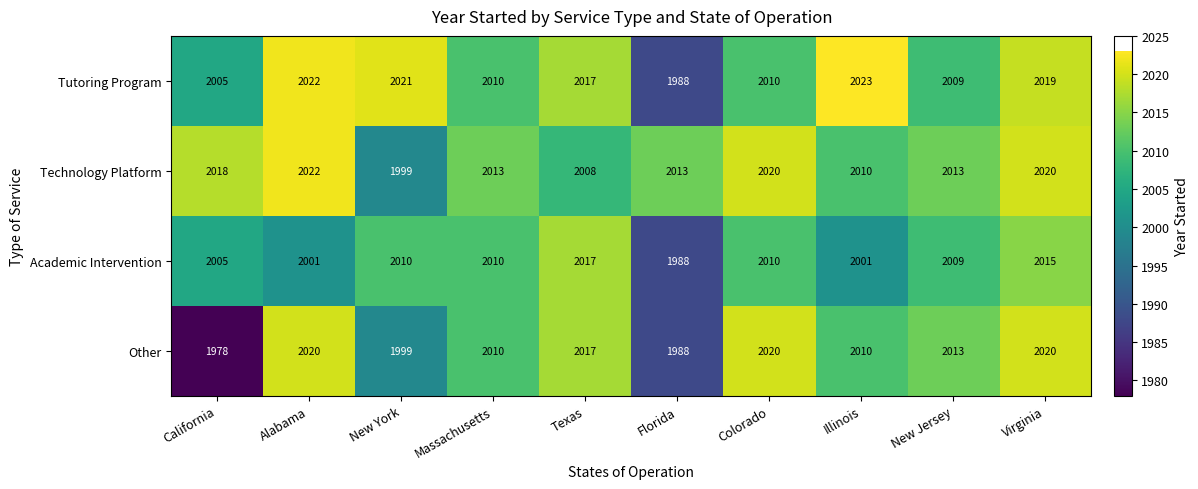

Which series has the widest spread of values?

Other